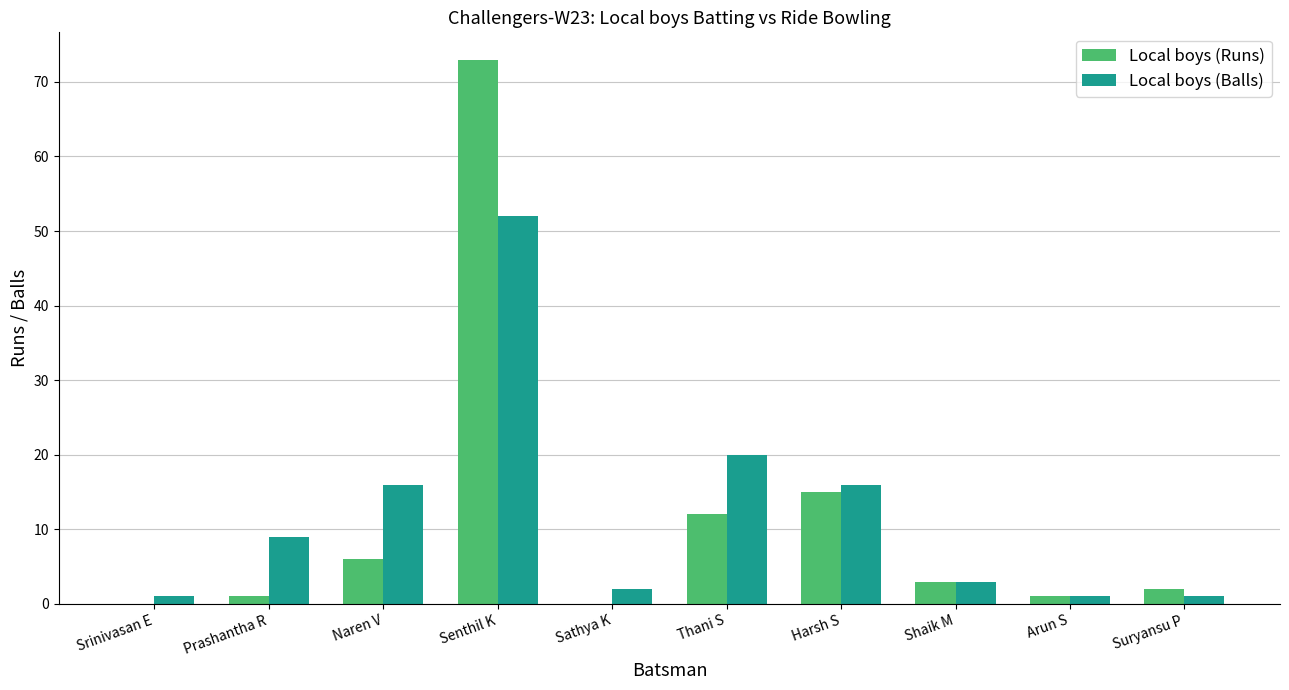

What is the sum of all Local boys (Balls) values?

121